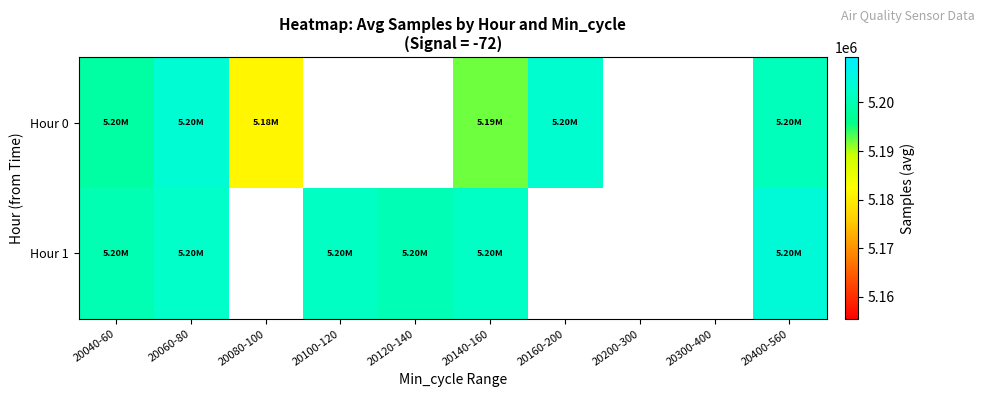

At which category is the sum across all series the highest?

20060-80